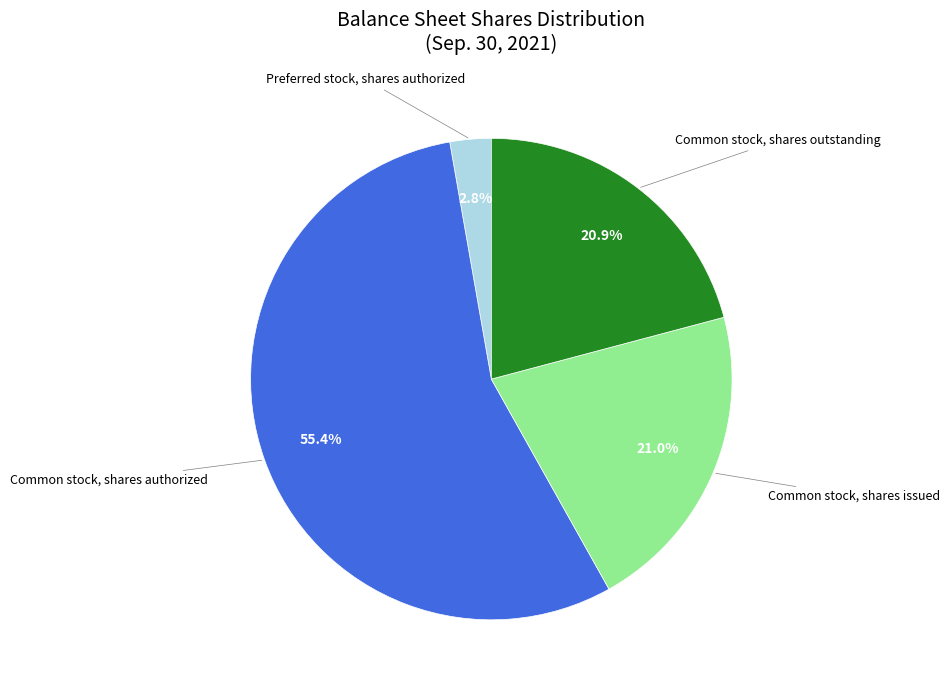

Does any single category account for the majority?

Yes